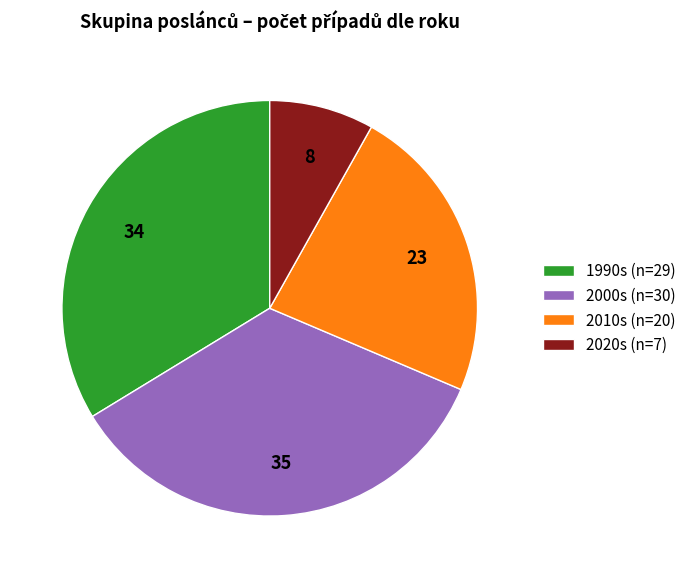

Rank the categories by value from highest to lowest.

2000s (n=30), 1990s (n=29), 2010s (n=20), 2020s (n=7)